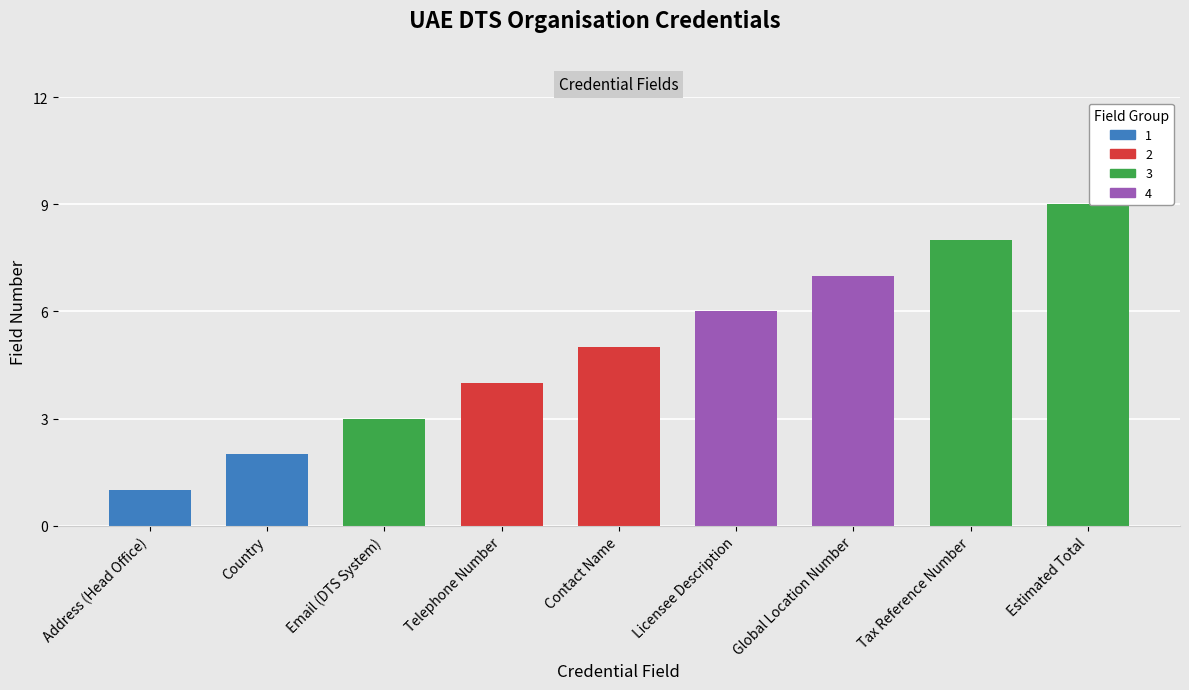

The chart shows a value of 5 at Contact Name. True or false?

True